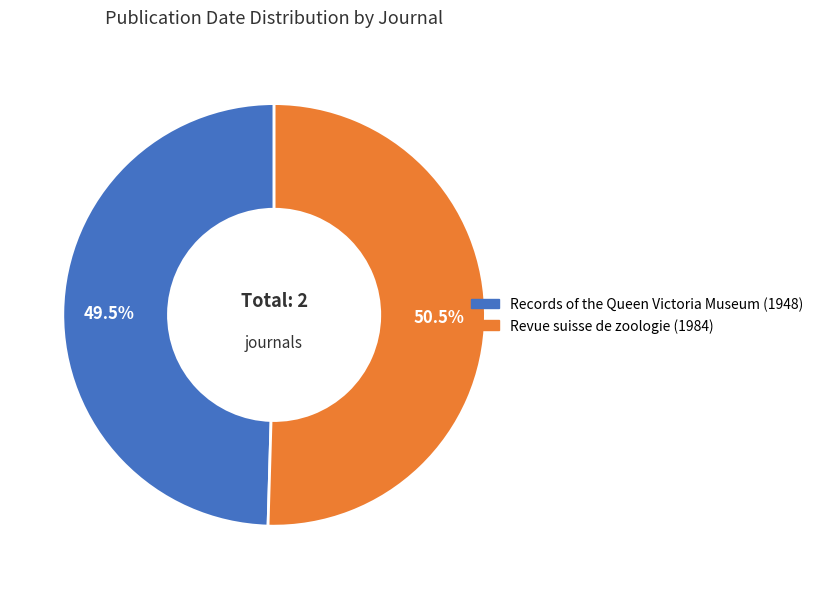

What portion of the pie excludes Revue suisse de zoologie (1984)?

49.5%